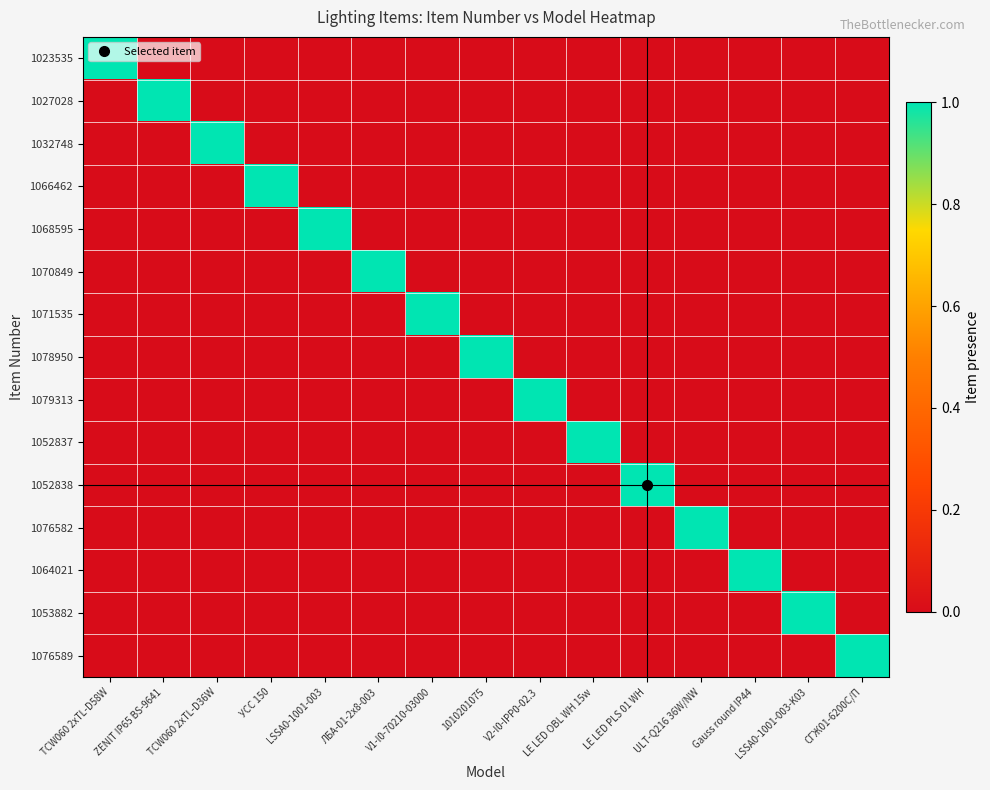

Rank the series by their maximum value, from highest to lowest.

1023535, 1027028, 1032748, 1066462, 1068595, 1070849, 1071535, 1078950, 1079313, 1052837, 1052838, 1076582, 1064021, 1053882, 1076589